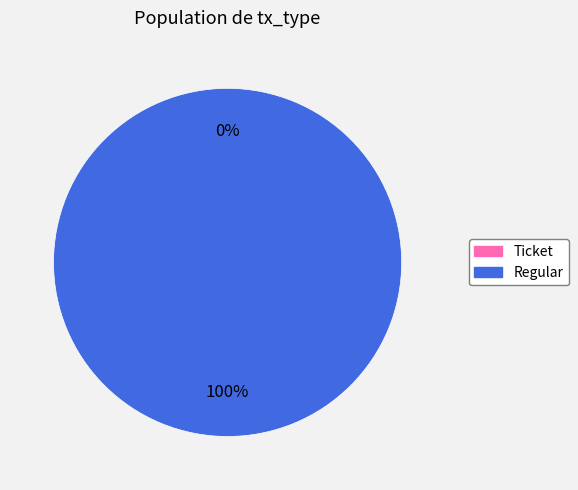

The Ticket slice represents 1% of the pie. True or false?

False